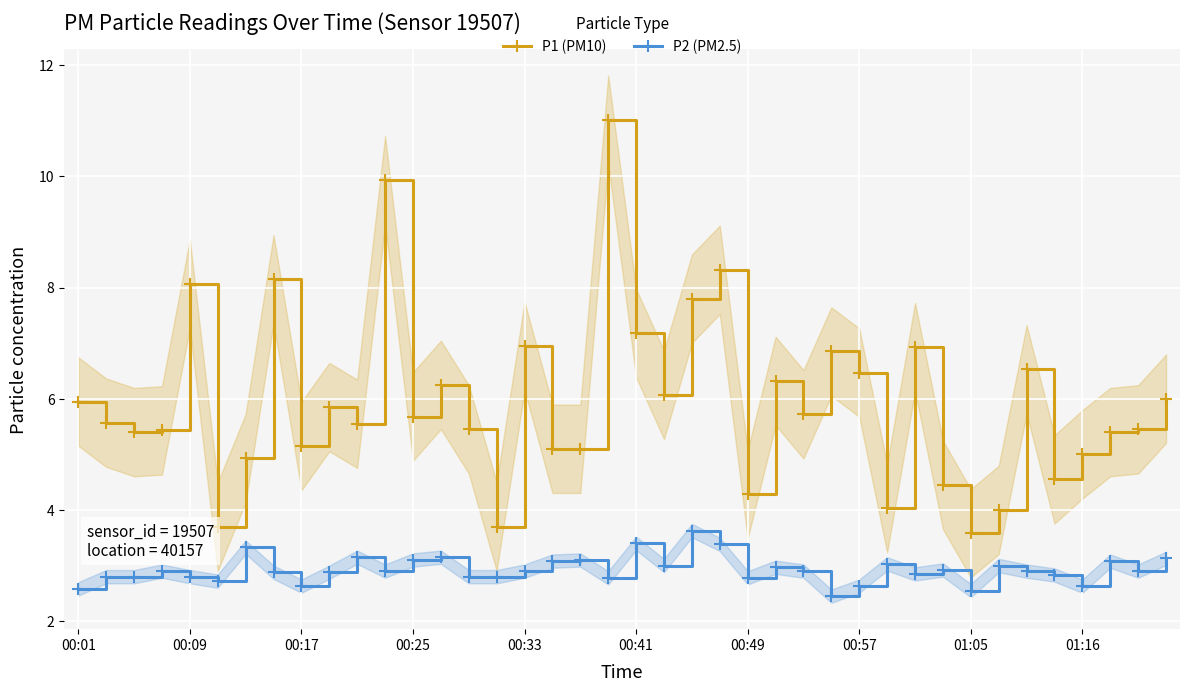

Is it true that P2 (PM2.5) equals 2.8 at 00:49?

True